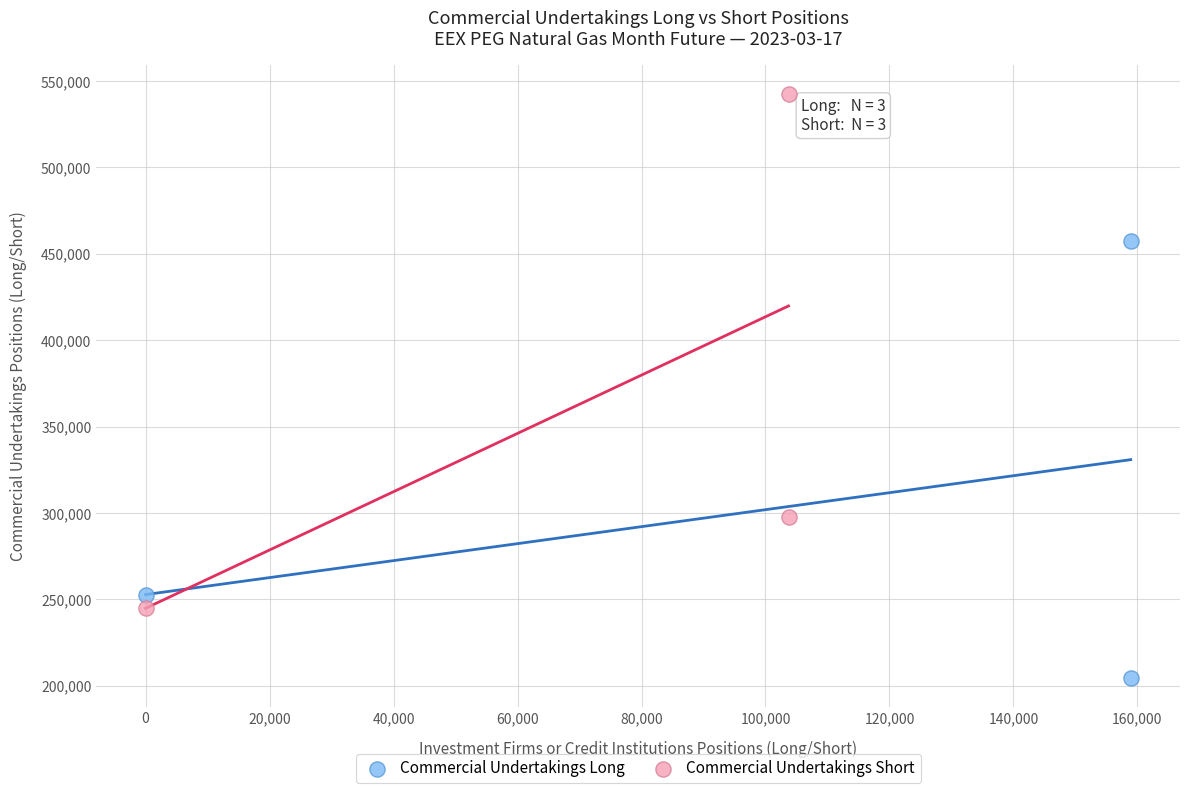

What are all the series names shown in the legend?

Commercial Undertakings Long, Commercial Undertakings Short